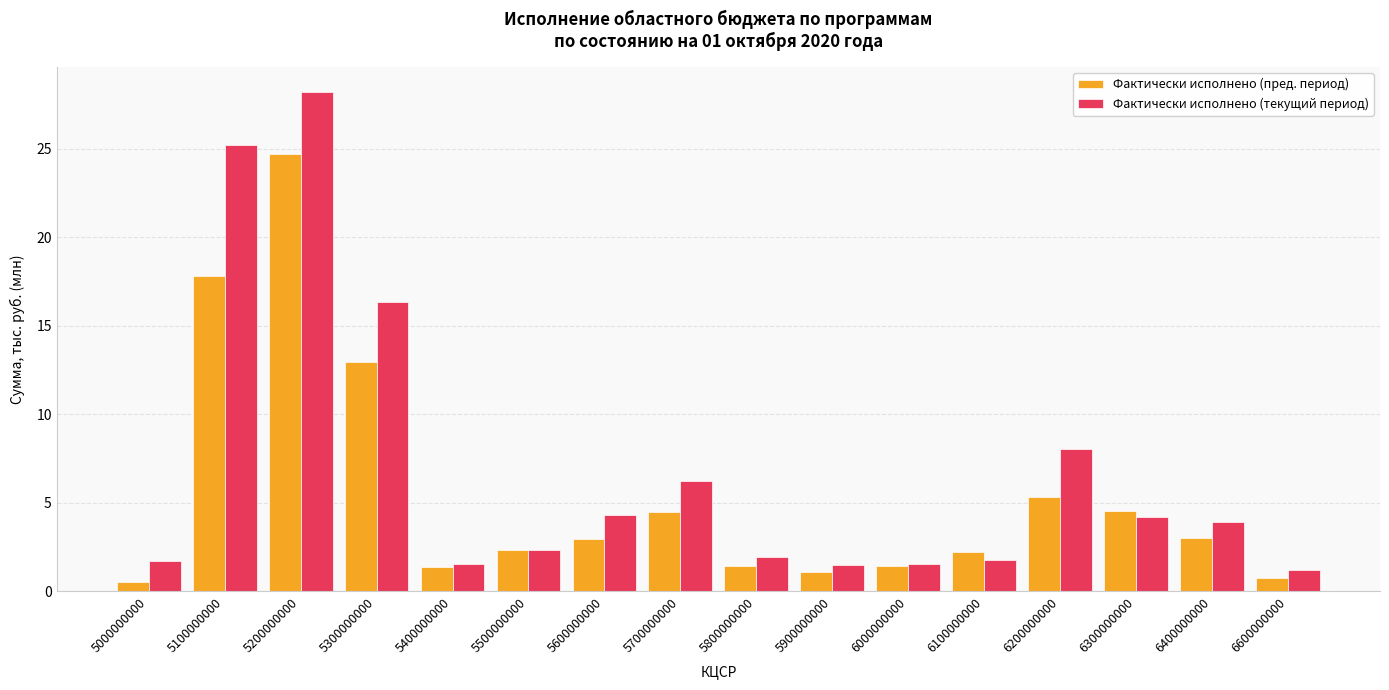

Between 5900000000 and 6200000000, which series saw the biggest shift?

Фактически исполнено (текущий период)